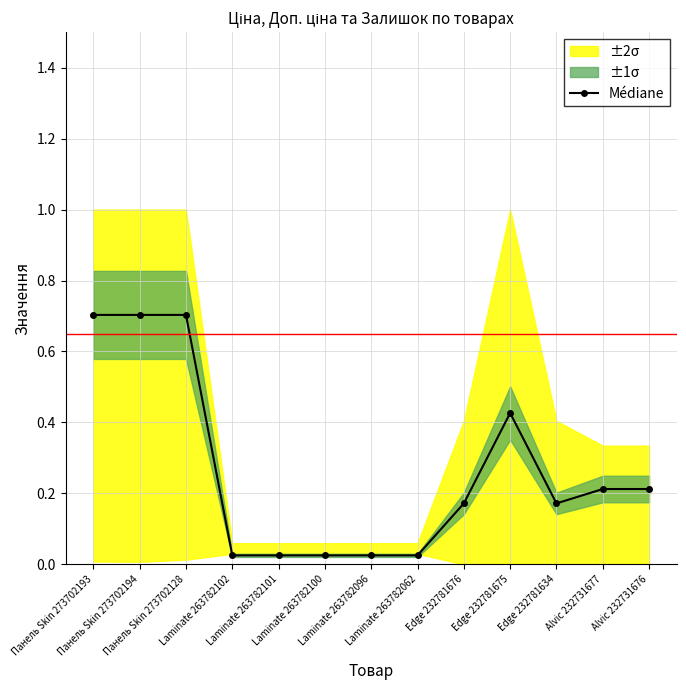

Is it true that the value at Edge 232781634 is 0.1?

False